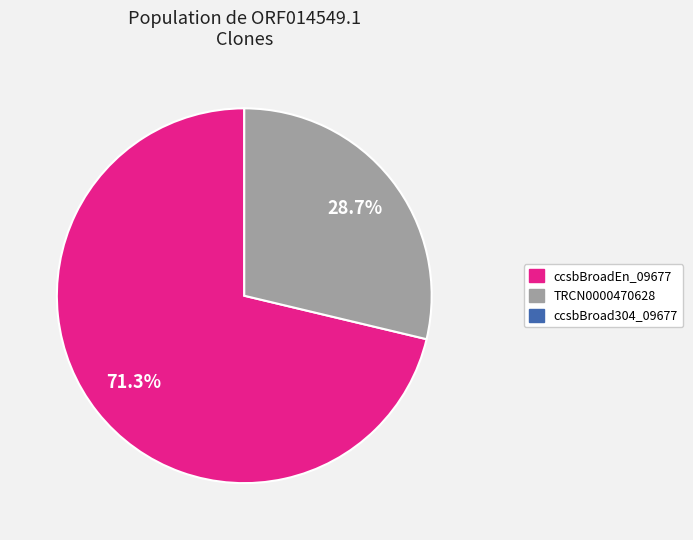

Does any single category account for the majority?

Yes